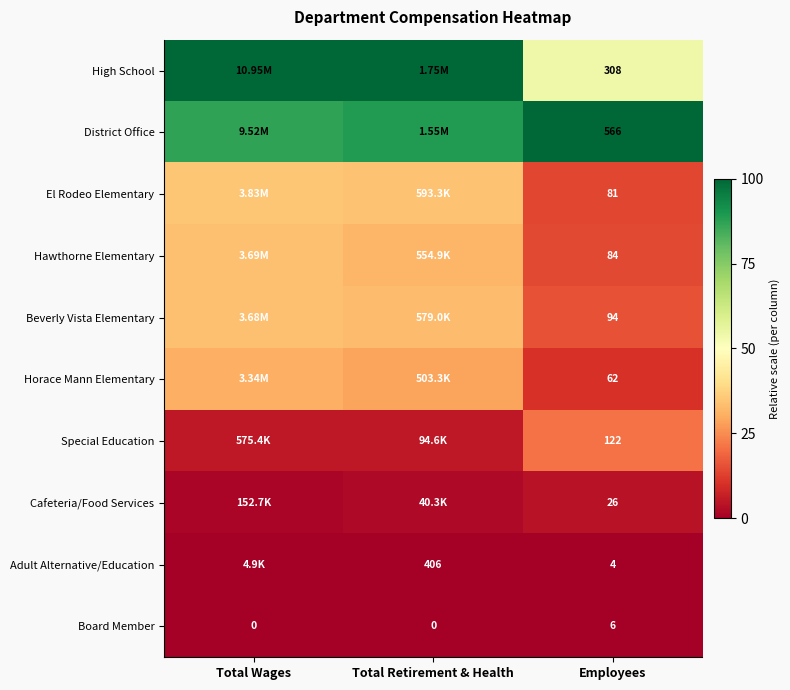

Is the value of Board Member at Employees greater than the value of District Office at Employees?

No